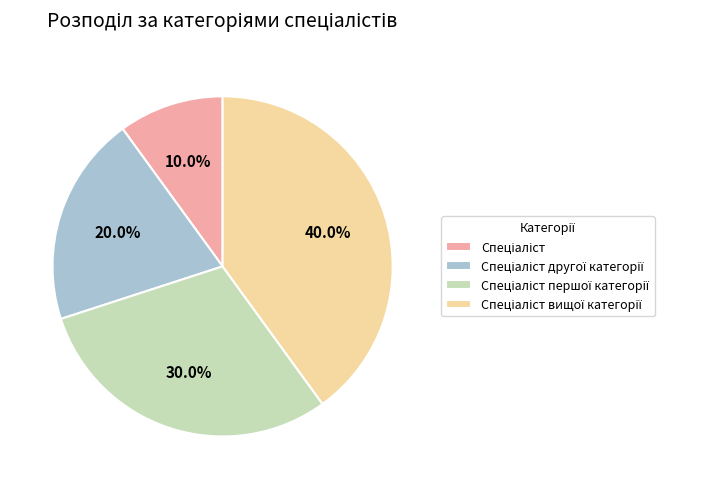

Is there a majority slice in this chart?

No